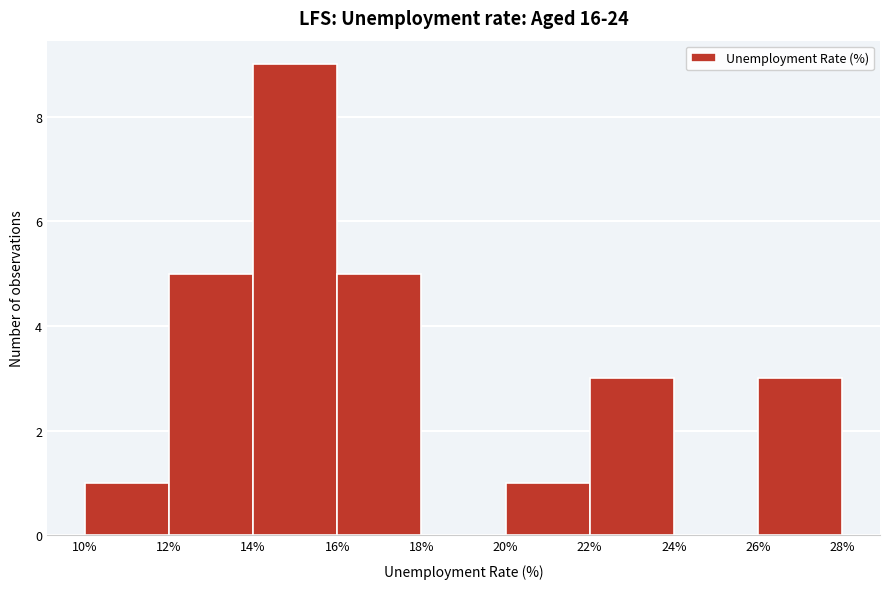

Reading left to right, list every bar in this chart as the range it spans on the x-axis followed by its height. The values are not printed on the chart, so give them approximately, as read against the axis.

10% to 12%: 1
12% to 14%: 5
14% to 16%: 9
16% to 18%: 5
18% to 20%: 0
20% to 22%: 1
22% to 24%: 3
24% to 26%: 0
26% to 28%: 3